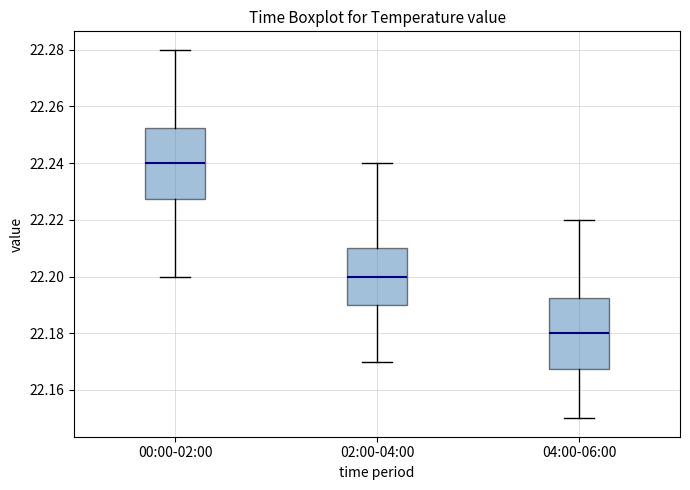

Where does the upper whisker of the box for 04:00-06:00 end on the y-axis? The values are not printed on the chart, so give them approximately, as read against the axis.

22.220